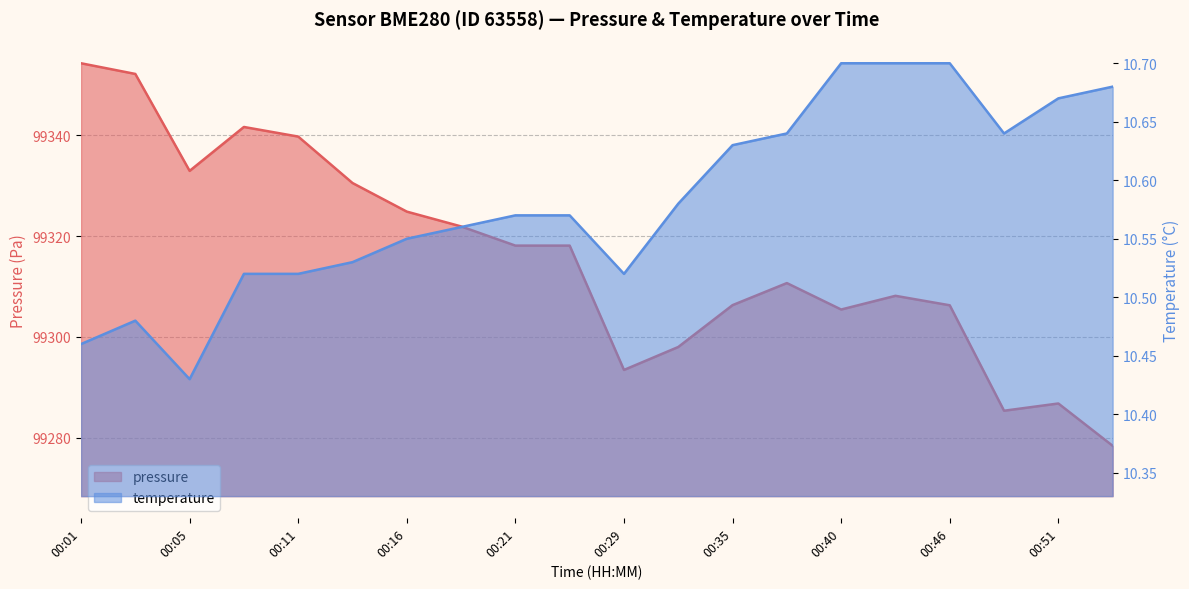

Where is the first local maximum for temperature?

00:03